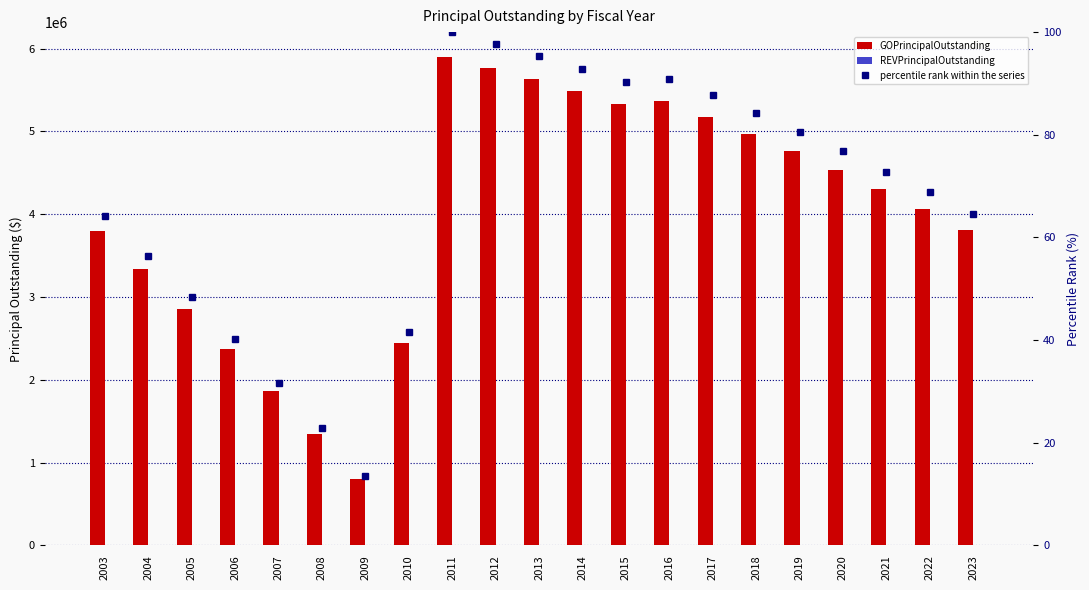

Where is REVPrincipalOutstanding nearest to the value 0?

2003